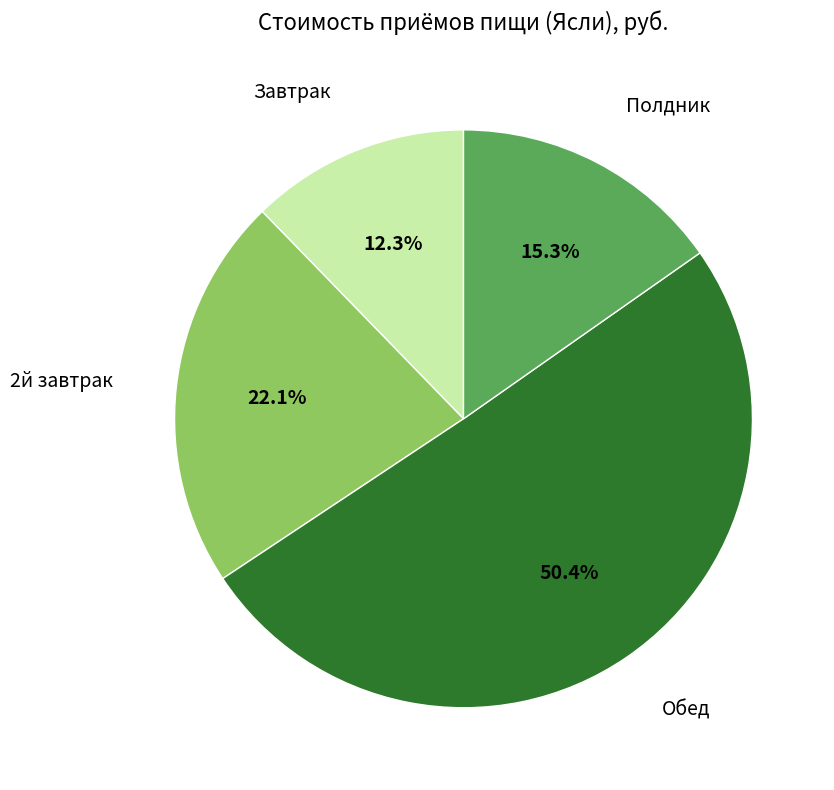

Is there any slice that represents more than half of the pie?

Yes